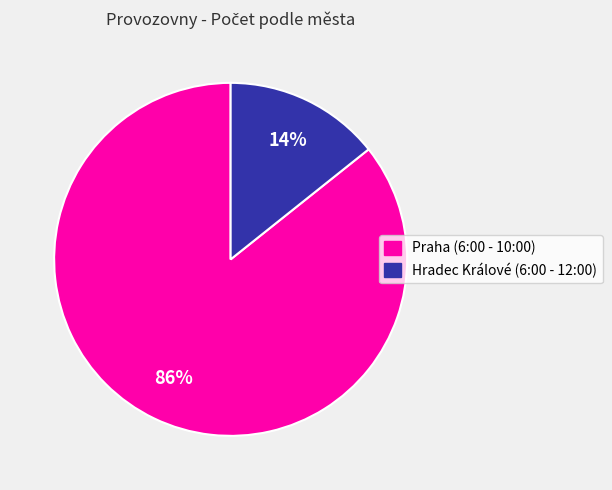

To the nearest percent, what is the average slice percentage?

50%